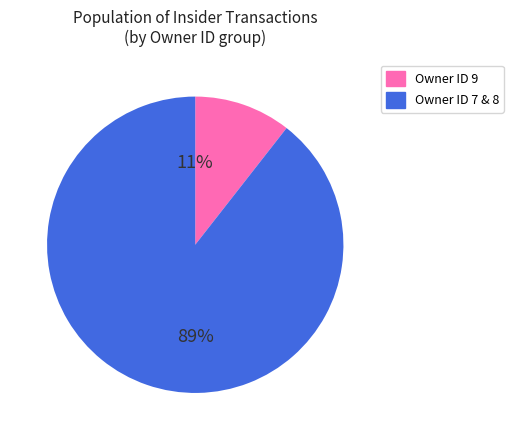

To the nearest percent, what is the average slice percentage?

50%